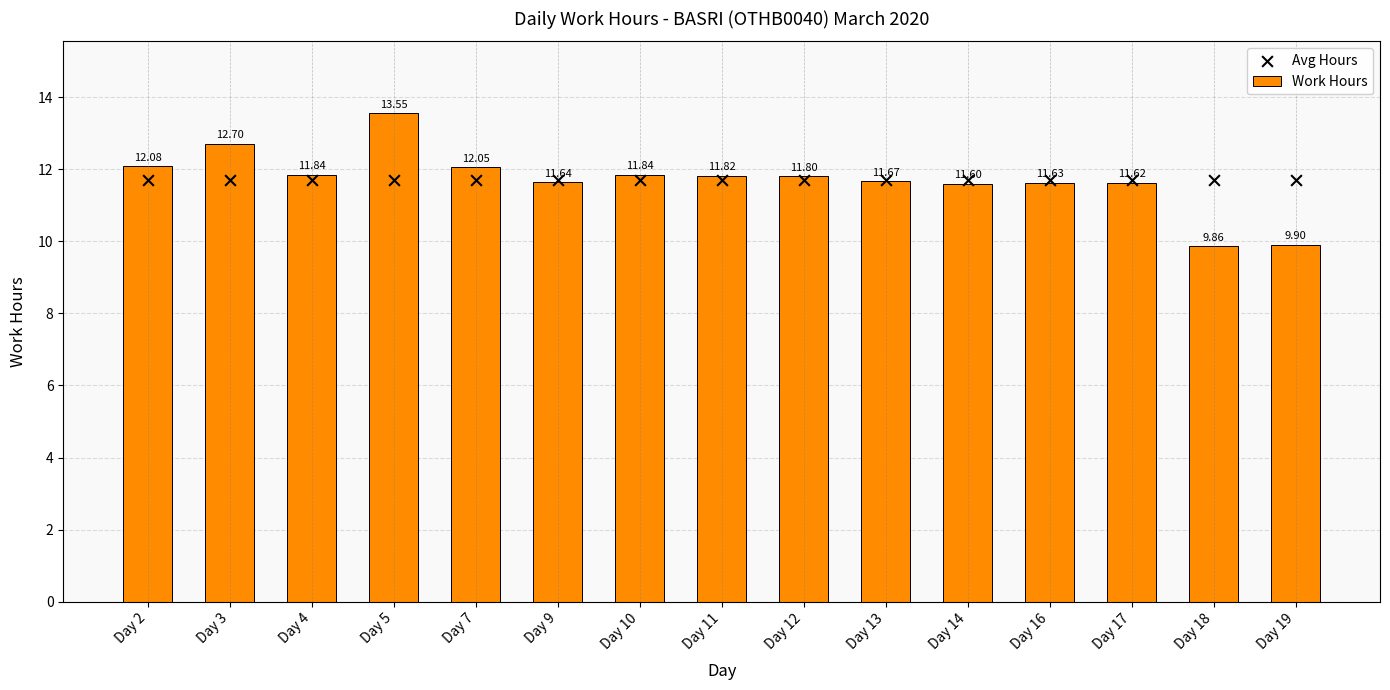

What is the total value across all series at Day 18?

21.6